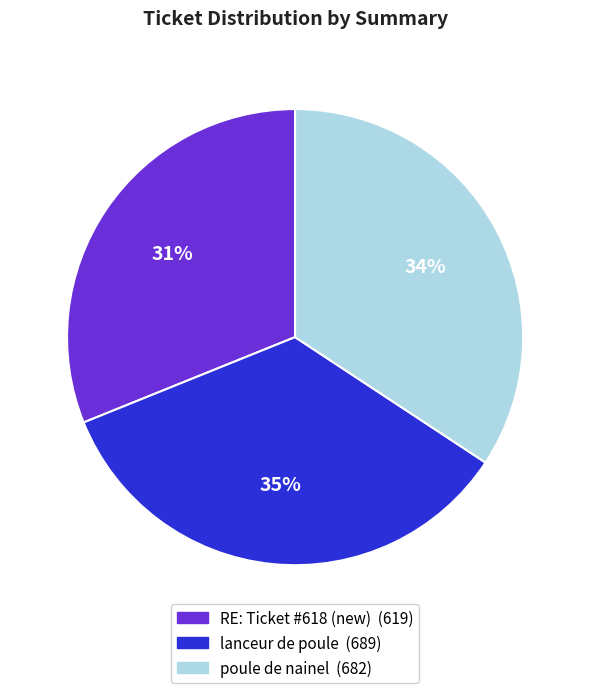

The poule de nainel slice represents 23% of the pie. True or false?

False